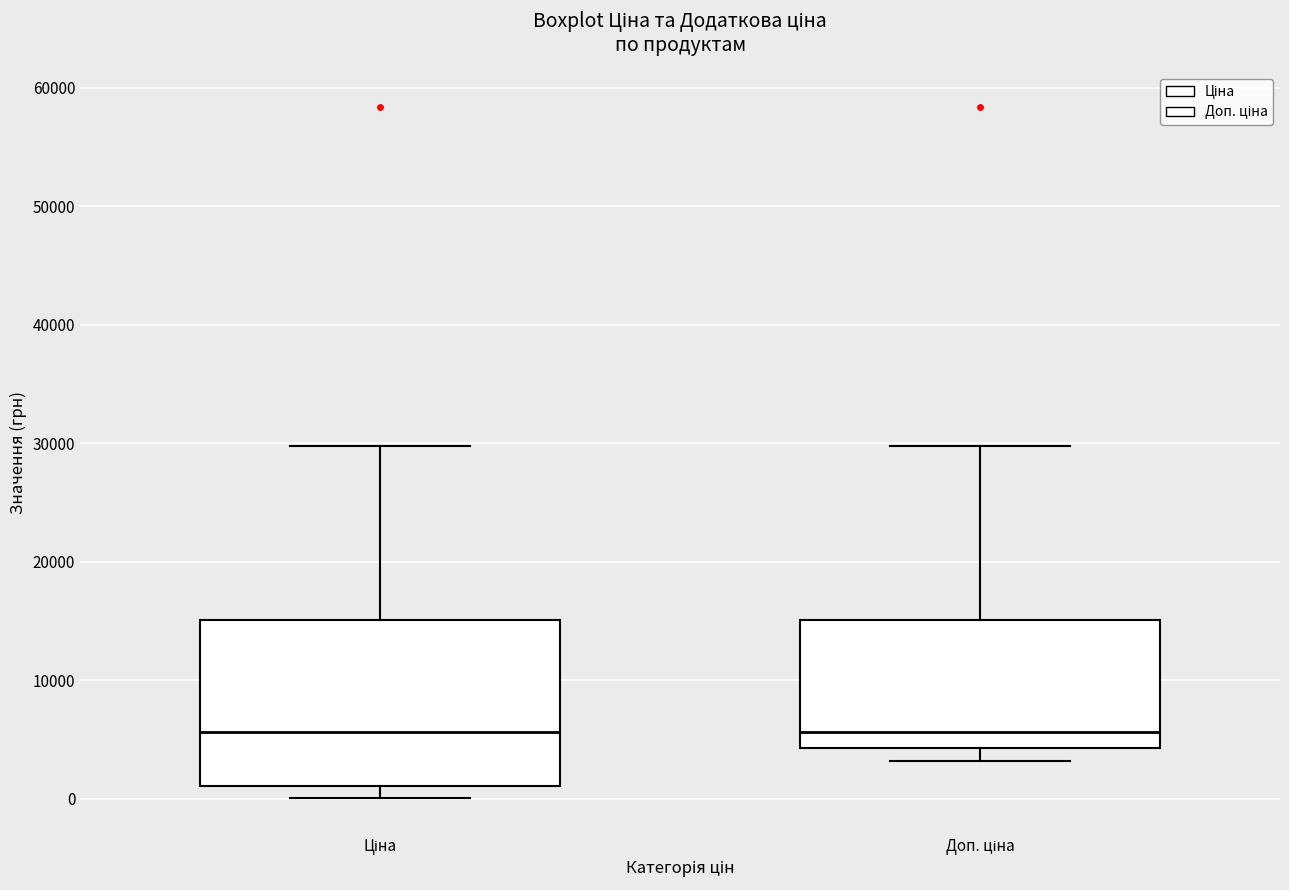

Reading left to right, transcribe this box plot: for each box, give where its median line is, the range the box spans, and where its two whiskers end, as read against the y-axis. The values are not printed on the chart, so give them approximately, as read against the axis.

Ціна: median 6000, box 1000 to 15000, whiskers 0 to 30000
Доп. ціна: median 6000, box 4000 to 15000, whiskers 3000 to 30000